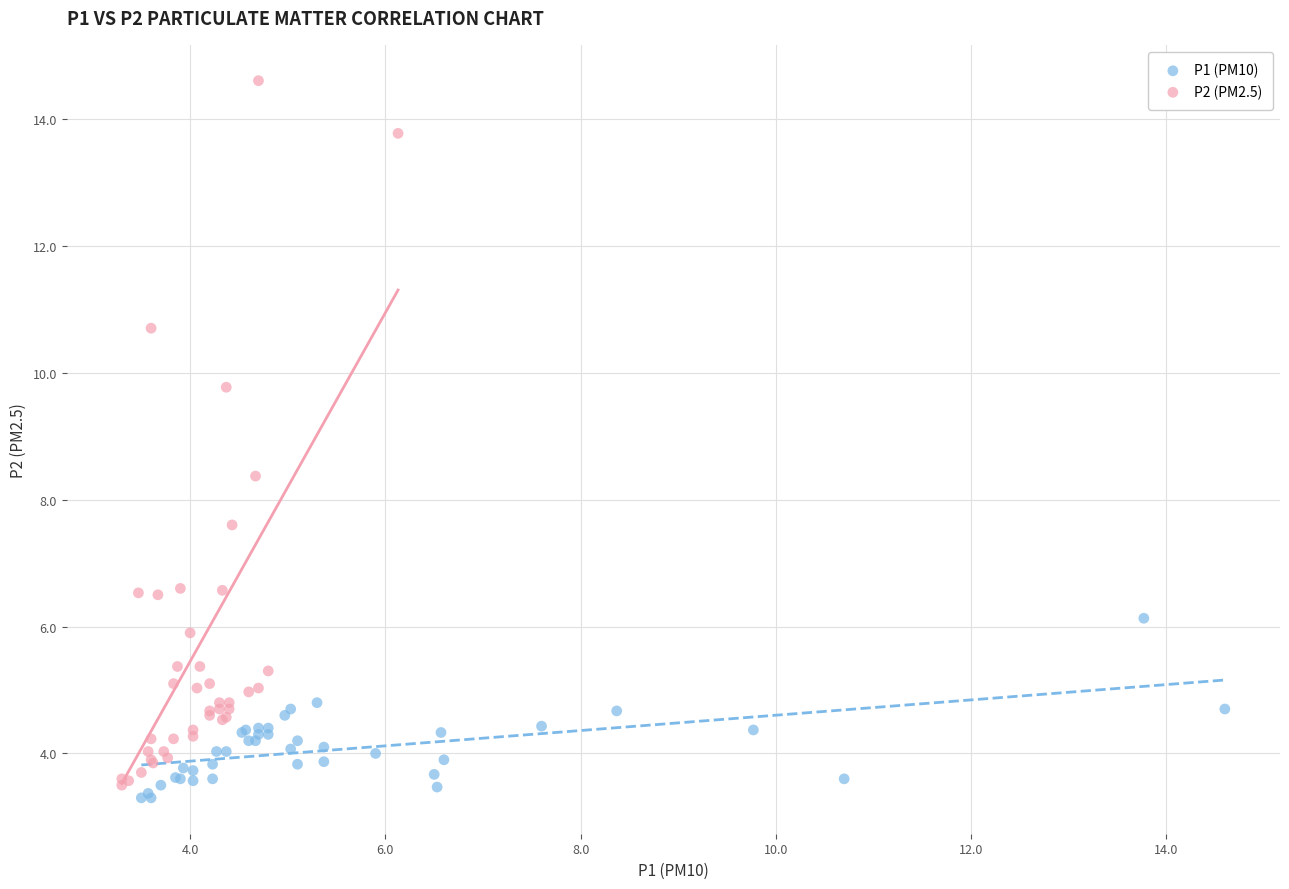

Which series contains the highest Y value?

P2 (PM2.5)